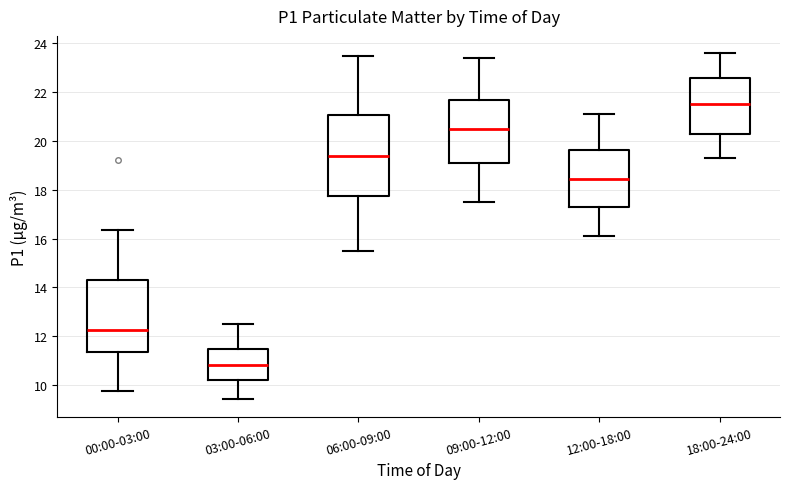

Reading left to right, transcribe this box plot: for each box, give where its median line is, the range the box spans, and where its two whiskers end, as read against the y-axis. The values are not printed on the chart, so give them approximately, as read against the axis.

00:00-03:00: median 12.2, box 11.4 to 14.4, whiskers 9.8 to 16.4
03:00-06:00: median 10.8, box 10.2 to 11.4, whiskers 9.4 to 12.6
06:00-09:00: median 19.4, box 17.8 to 21.0, whiskers 15.6 to 23.6
09:00-12:00: median 20.6, box 19.0 to 21.6, whiskers 17.6 to 23.4
12:00-18:00: median 18.4, box 17.2 to 19.6, whiskers 16.2 to 21.2
18:00-24:00: median 21.6, box 20.2 to 22.6, whiskers 19.4 to 23.6